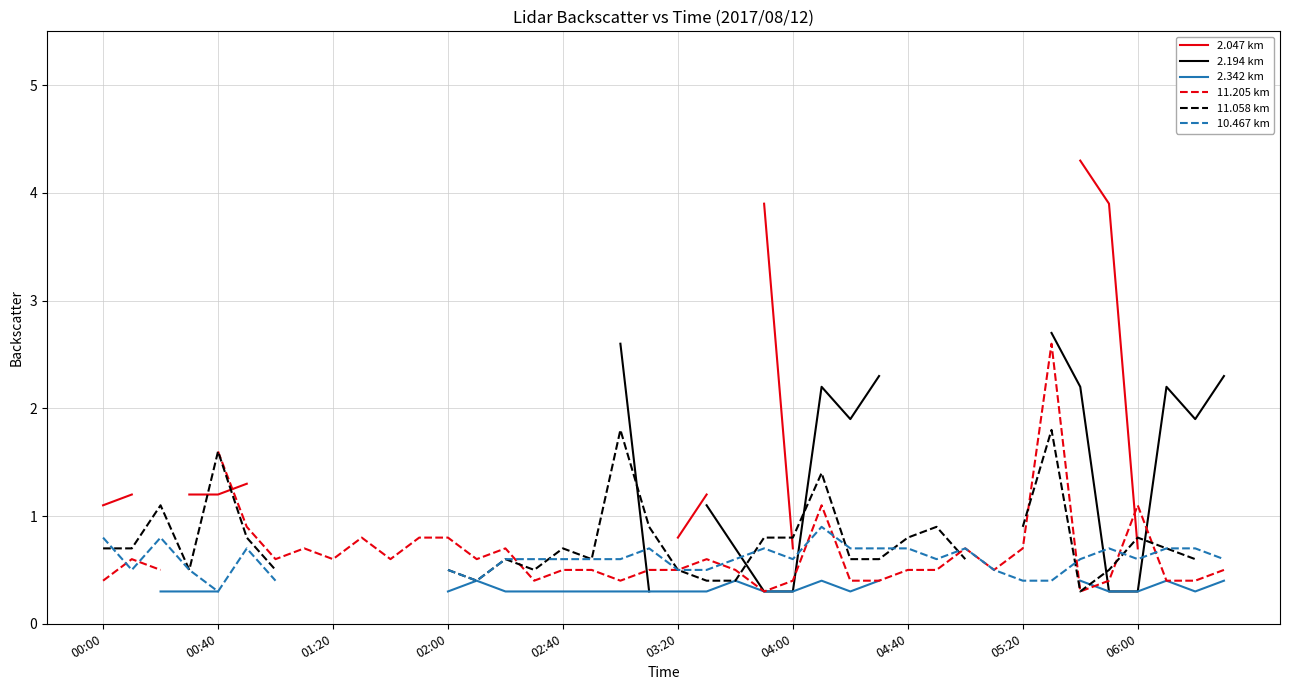

What is the spread (max minus min) of values at 34?

4.0